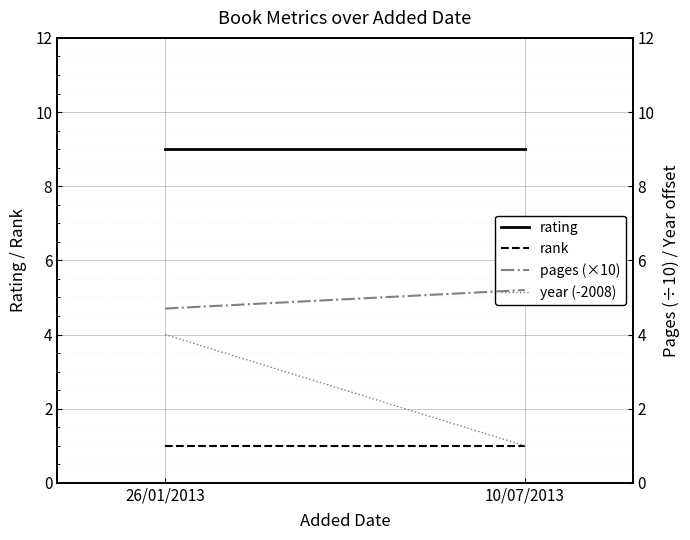

At 26/01/2013, list the series in order from smallest to largest.

rank, year (-2008), pages (×10), rating